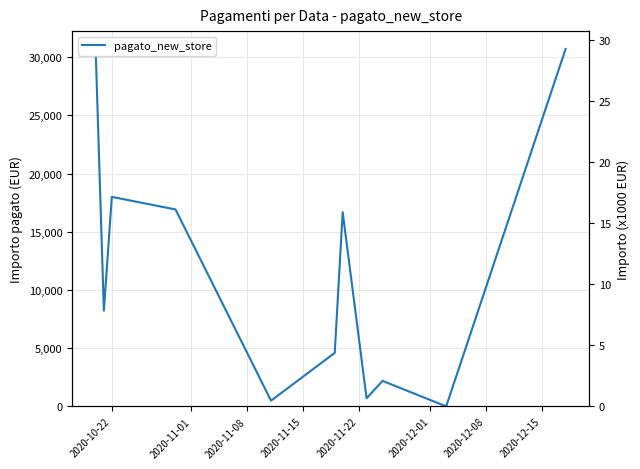

What is the difference between the maximum and minimum values?

30690.7